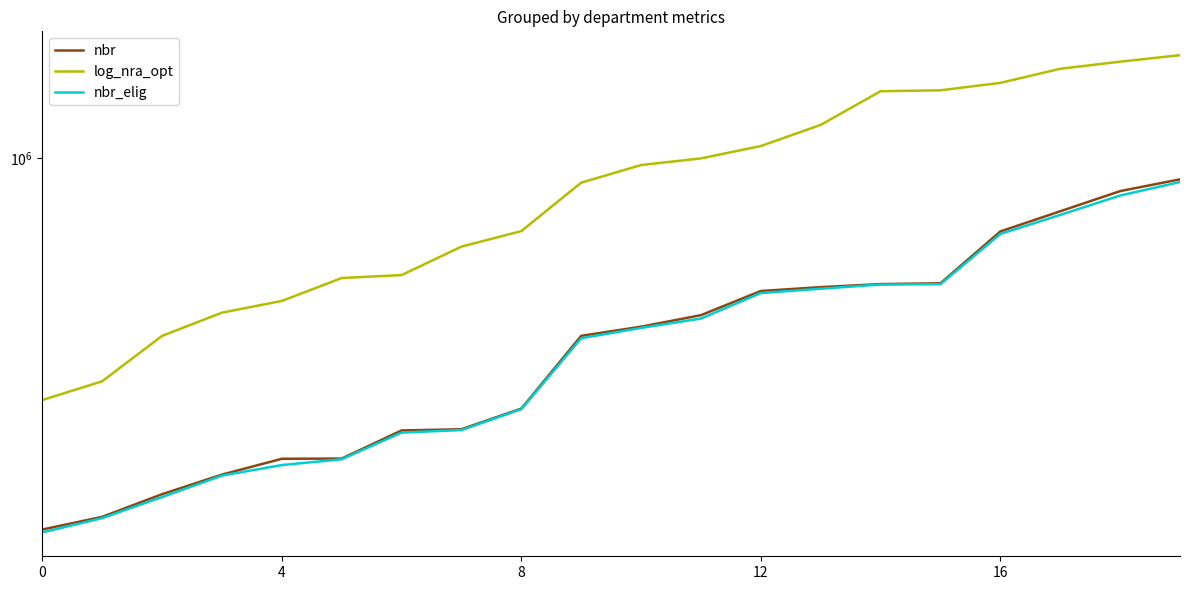

Which category has the highest value across all series?

19